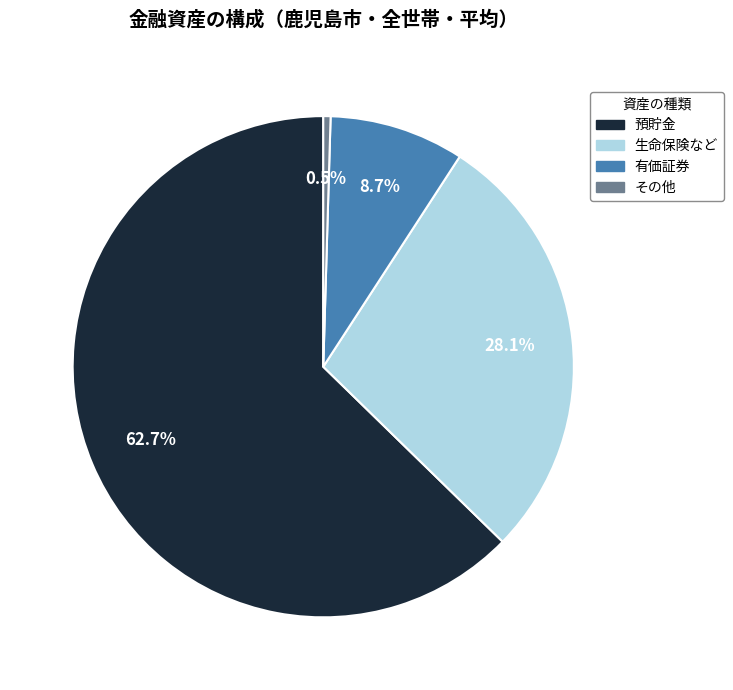

What percentage is the 生命保険など slice, to the nearest percent?

28%